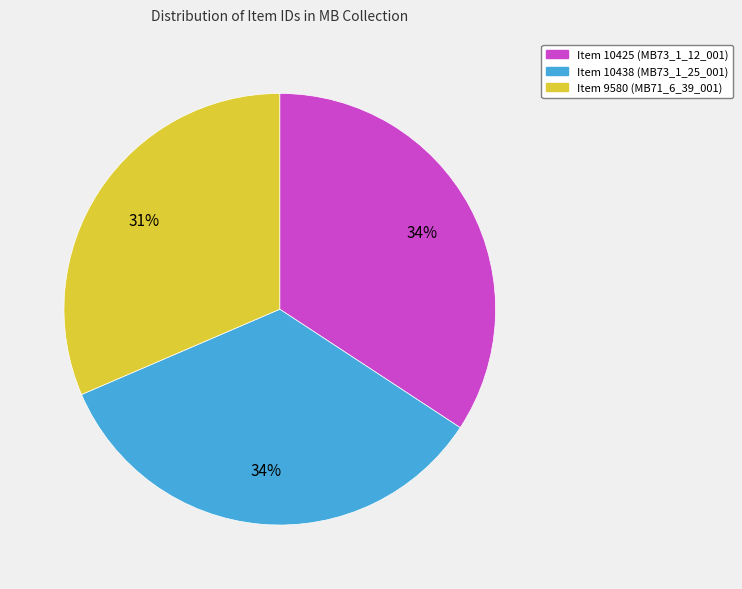

How many segments does this pie chart have?

3